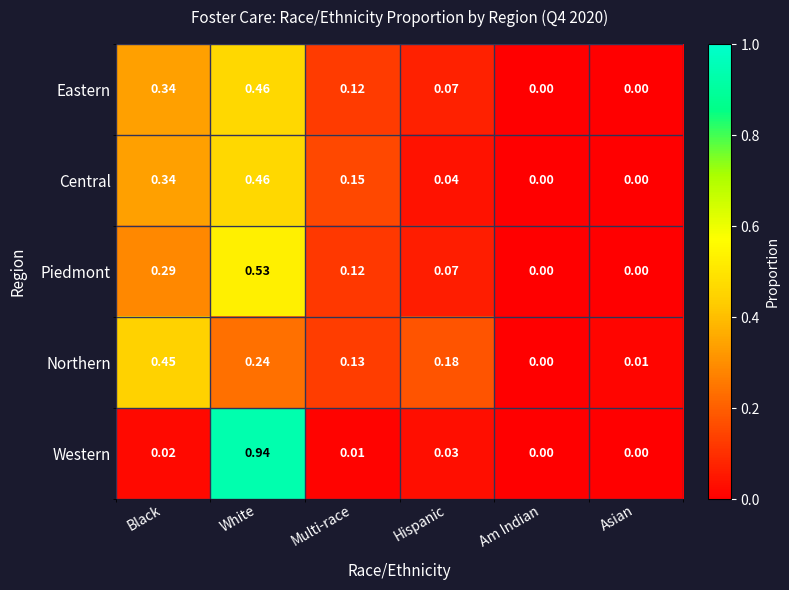

Is the value of Eastern at Am Indian greater than the value of Western at Black?

No